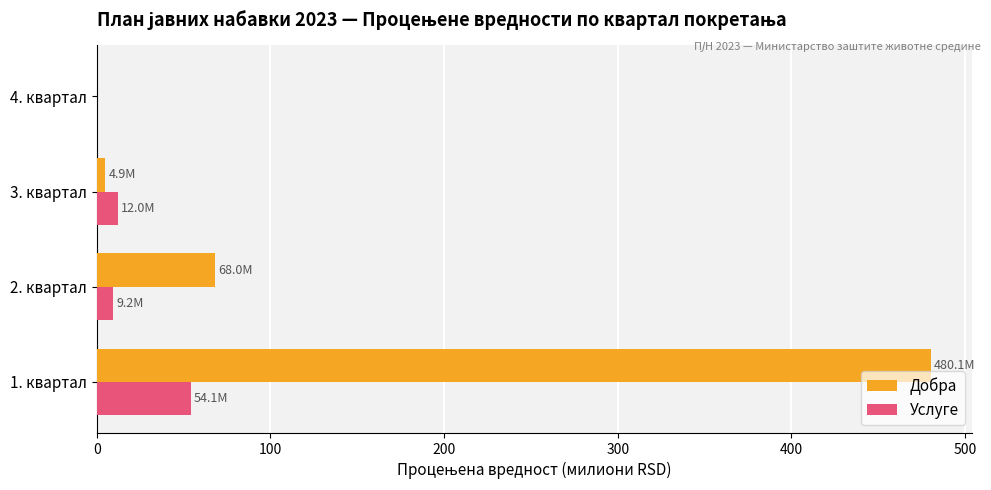

Which series changed the most between 2. квартал and 4. квартал?

Добра